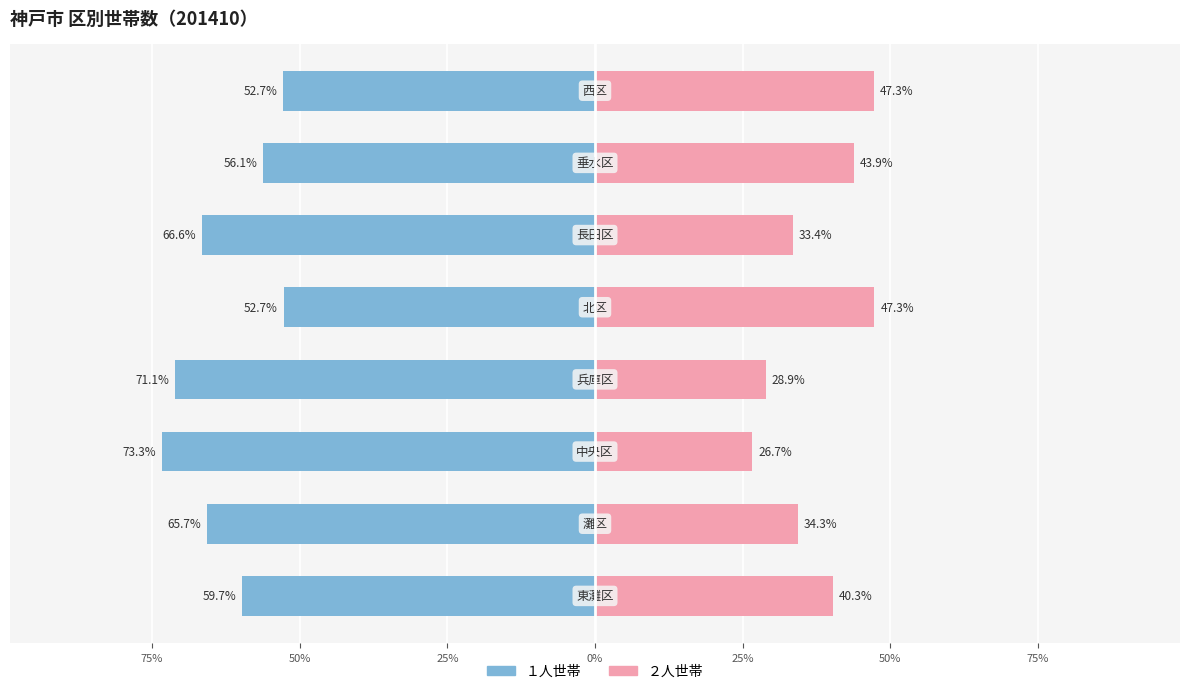

How many groups of bars are there?

8